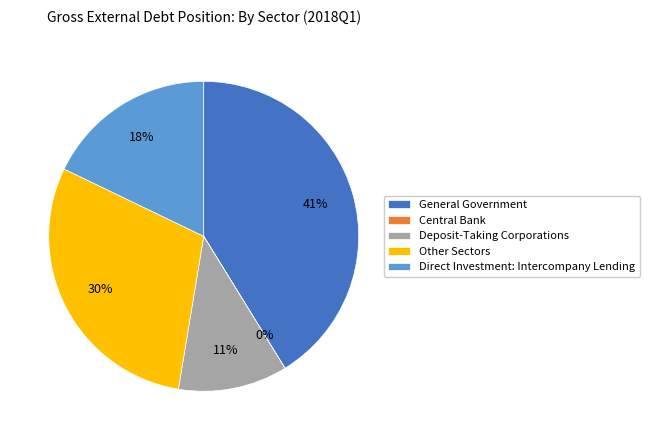

Combined, do Direct Investment: Intercompany Lending and Other Sectors account for over 50%?

No